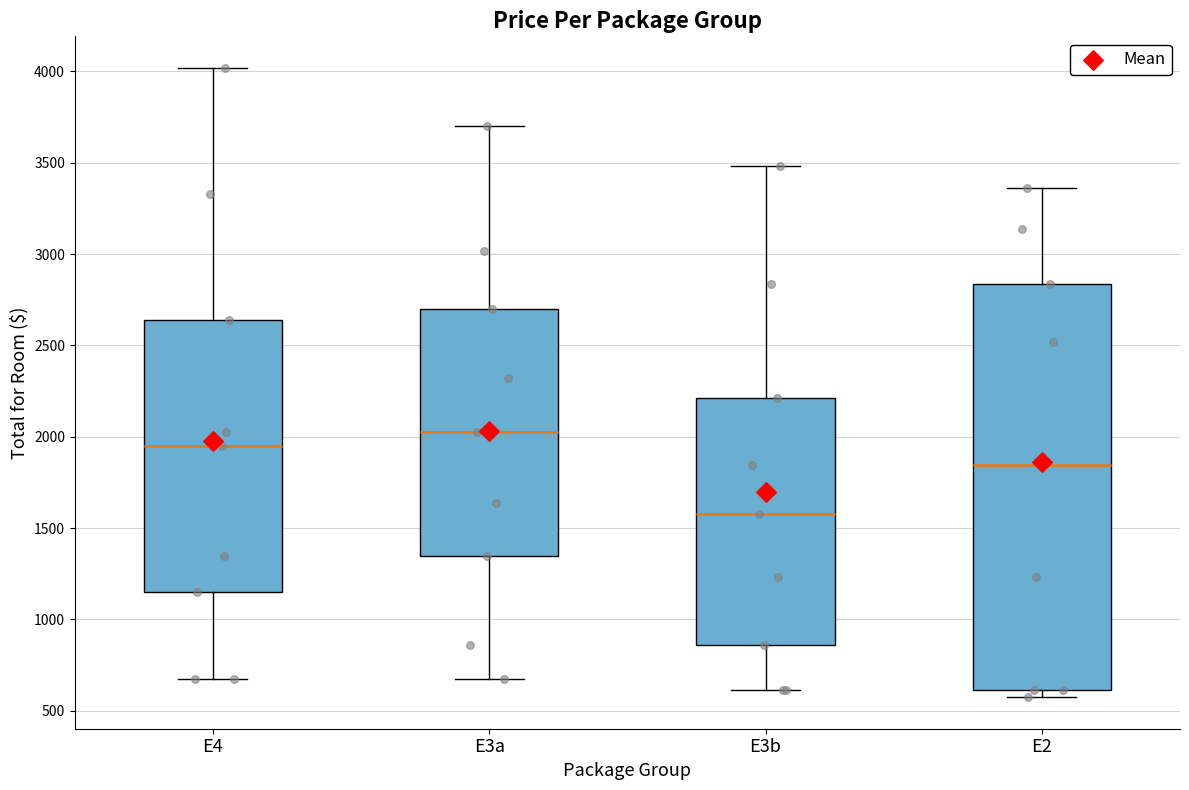

Where does the lower whisker of the box for E3b end on the y-axis? The values are not printed on the chart, so give them approximately, as read against the axis.

600